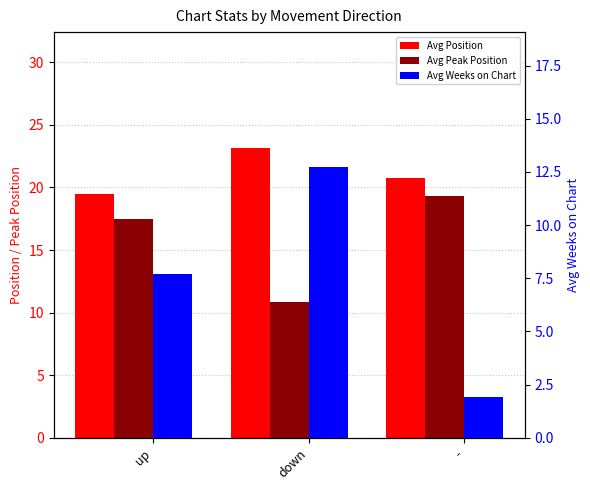

What is the average value of the Avg Position series?

21.1